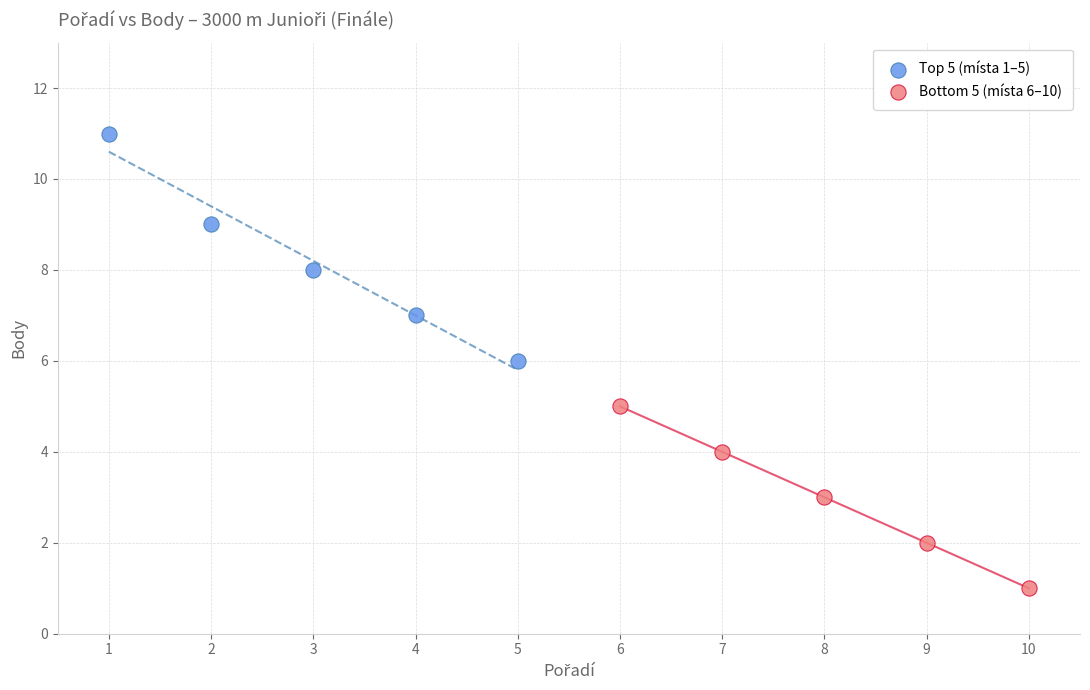

Which series has the widest spread of Y values?

Top 5 (místa 1–5)